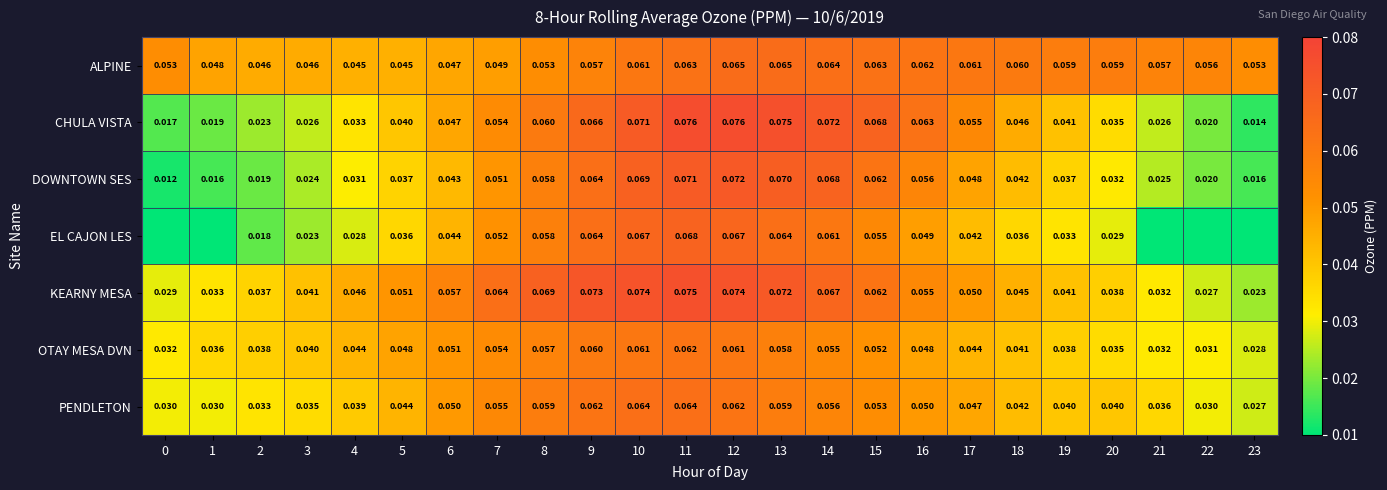

Is it true that ALPINE equals 0.0 at 6?

True